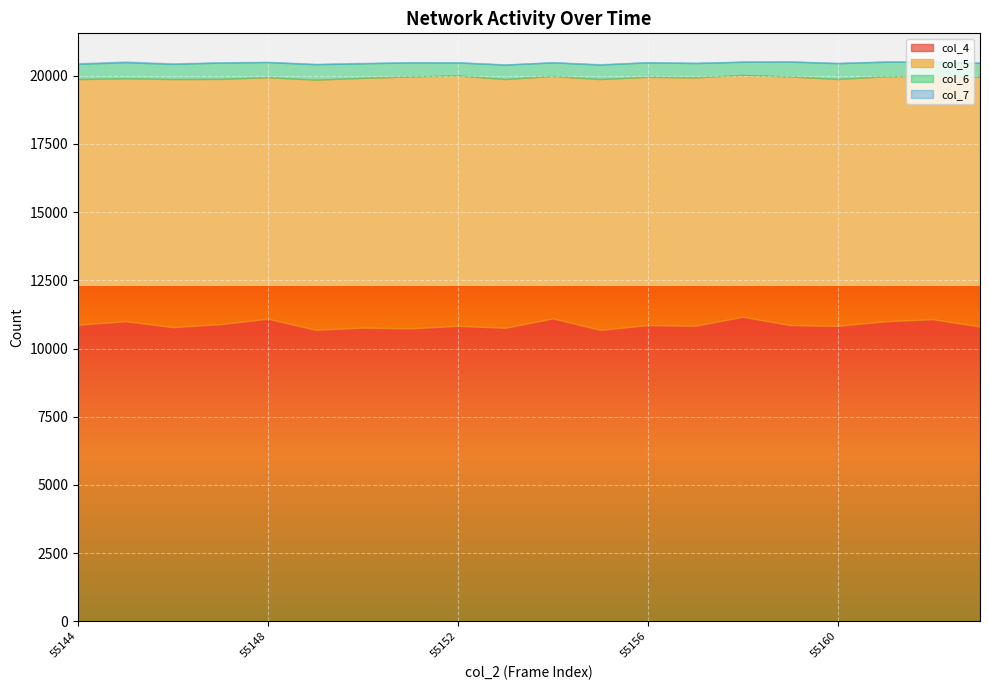

How many series are shown in this chart?

4